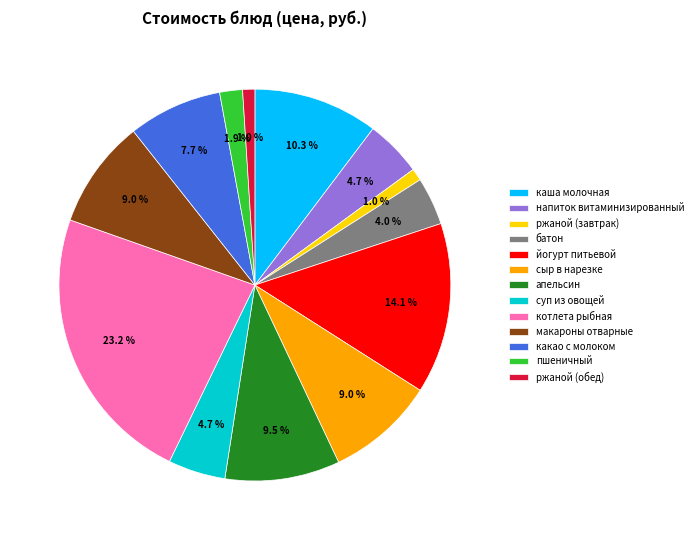

What is the ratio of the value at напиток витаминизированный to the value at макароны отварные?

0.5